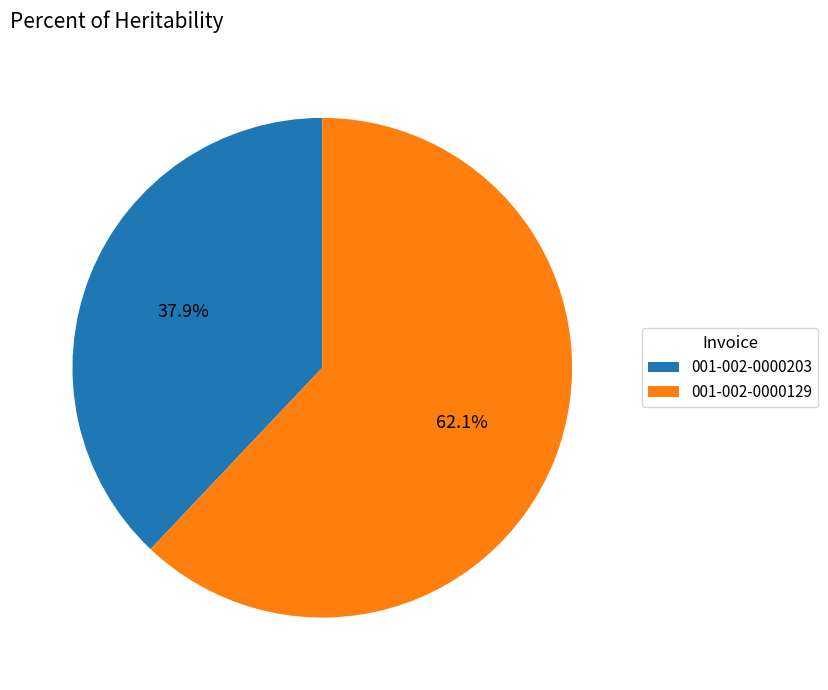

How many segments does this pie chart have?

2